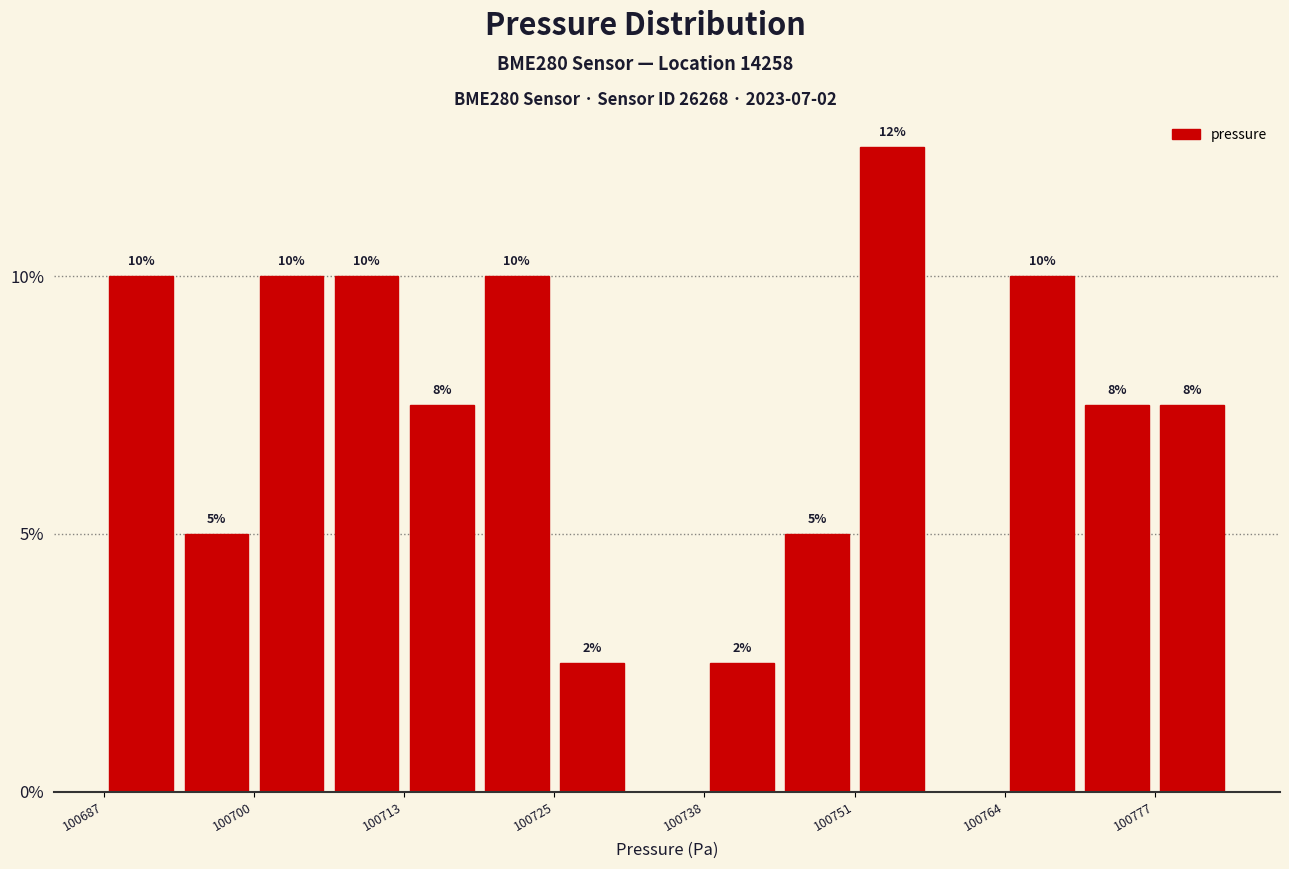

Around what value on the x-axis is the tallest bar? Give the approximate position of its centre, as read against the axis.

100756